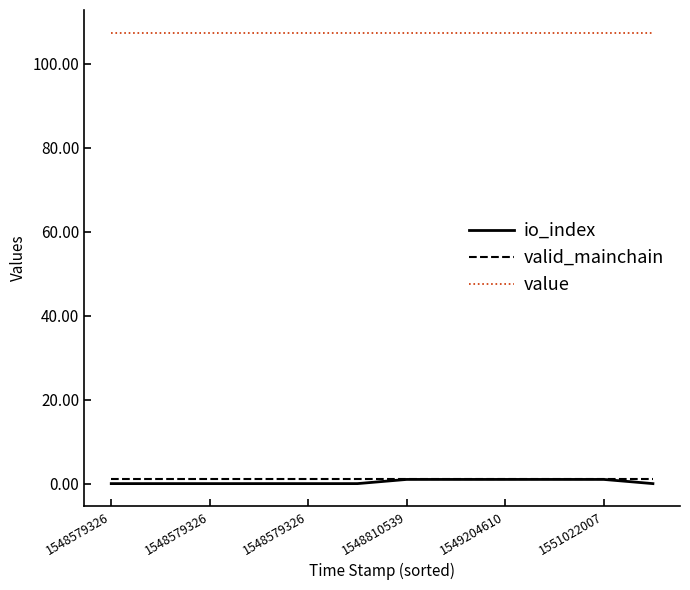

Which series has the largest total across all categories?

value